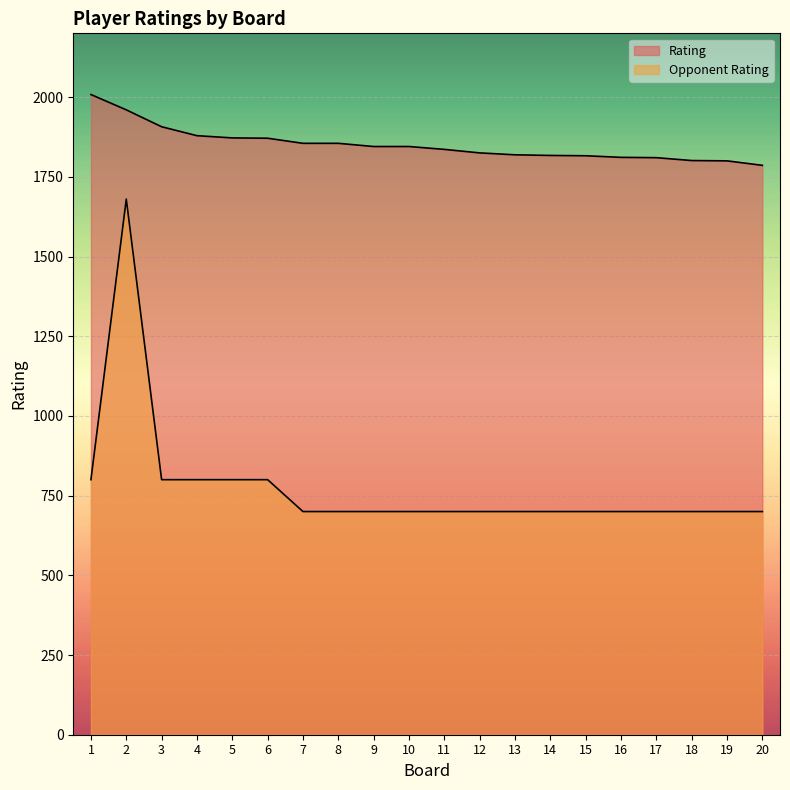

In Opponent Rating, how many points are higher than both neighbors (excluding endpoints)?

1